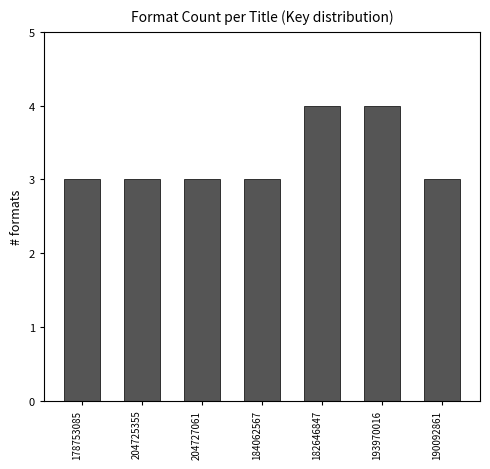

Reading left to right, extract all data points from this chart.

3	3	3	3	4	4	3